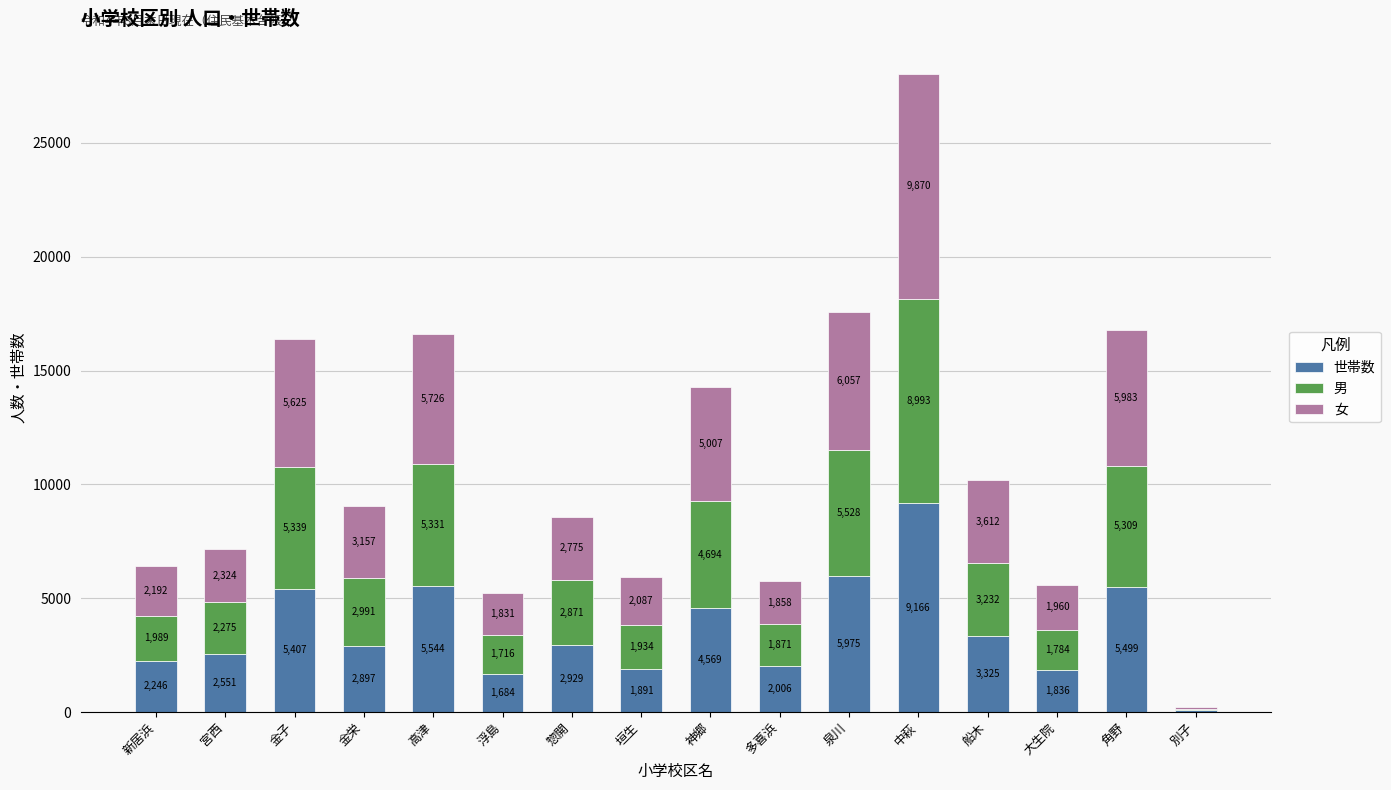

What is the maximum value for 世帯数?

9166